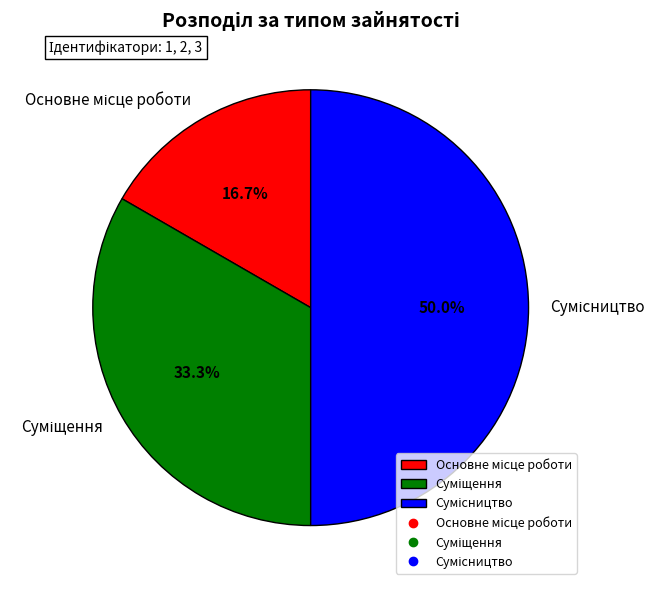

To the nearest percent, what is the difference between the Суміщення and Основне місце роботи slice percentages?

17%